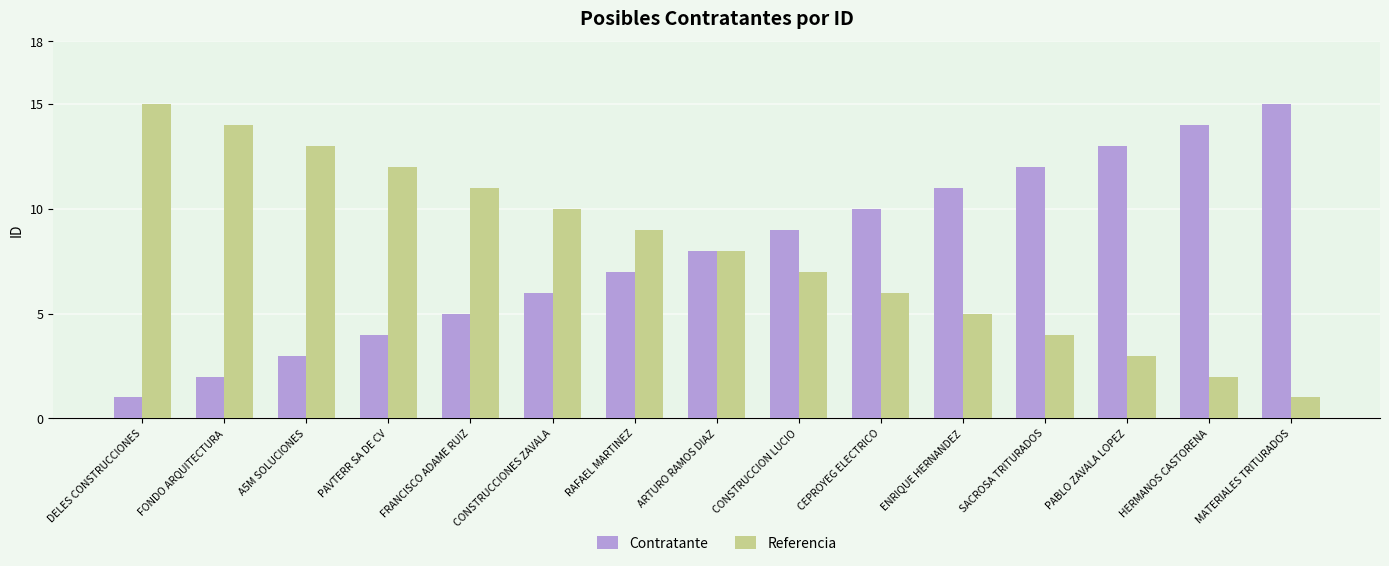

The value of Contratante at PAVTERR SA DE CV is 7. True or false?

False